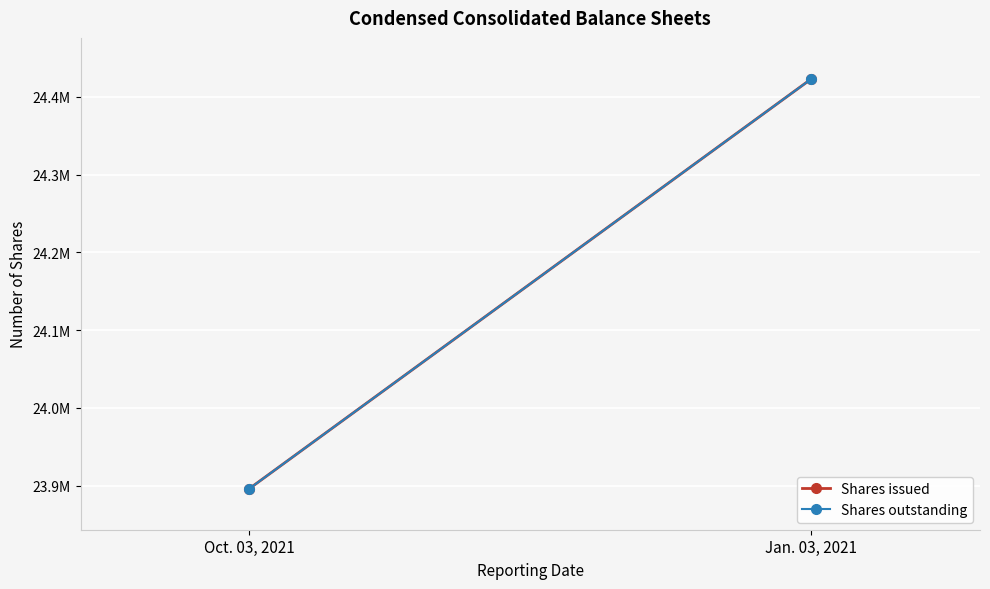

Which series has the largest range (max minus min)?

Shares issued